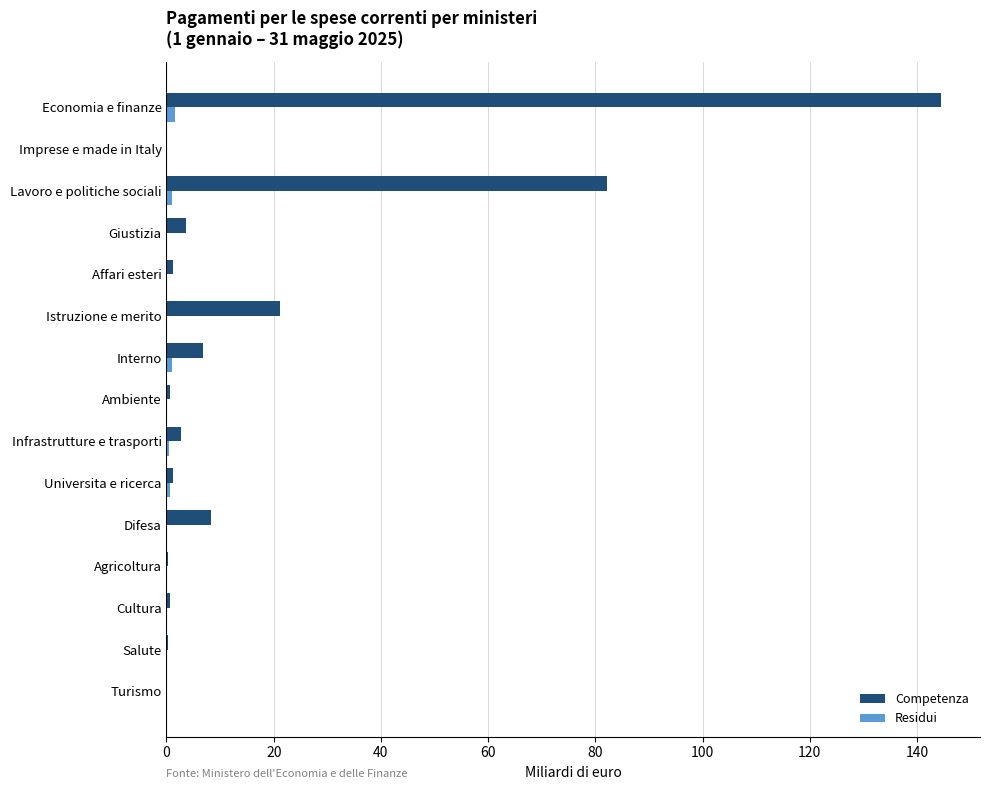

Which series has the widest spread of values?

Competenza